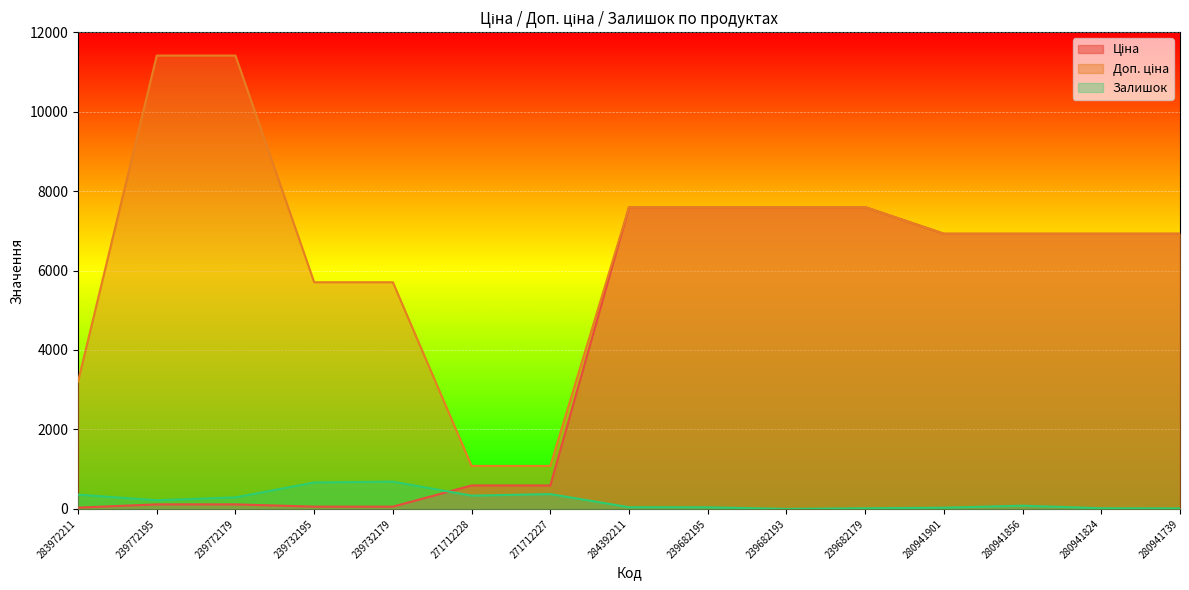

How many data points in Доп. ціна are less than 6925?

5